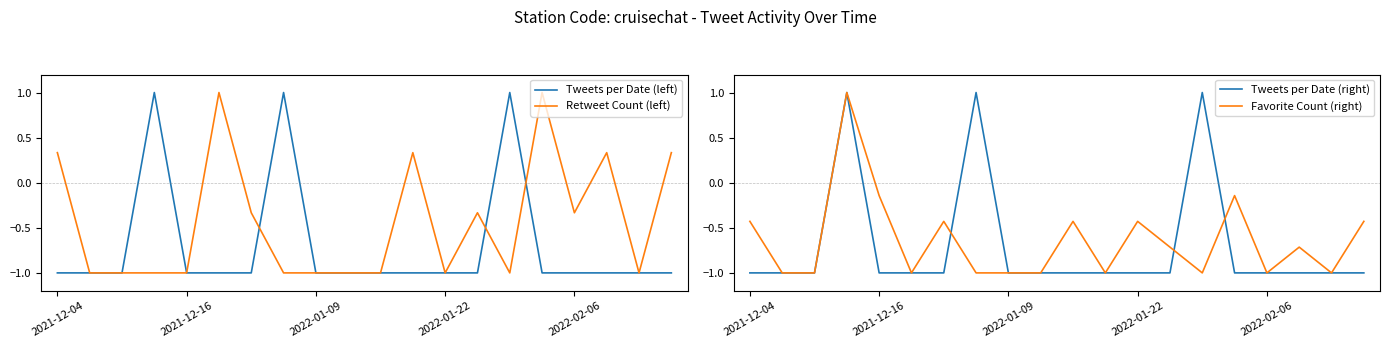

What is the maximum value for Retweet Count (left)?

1.0